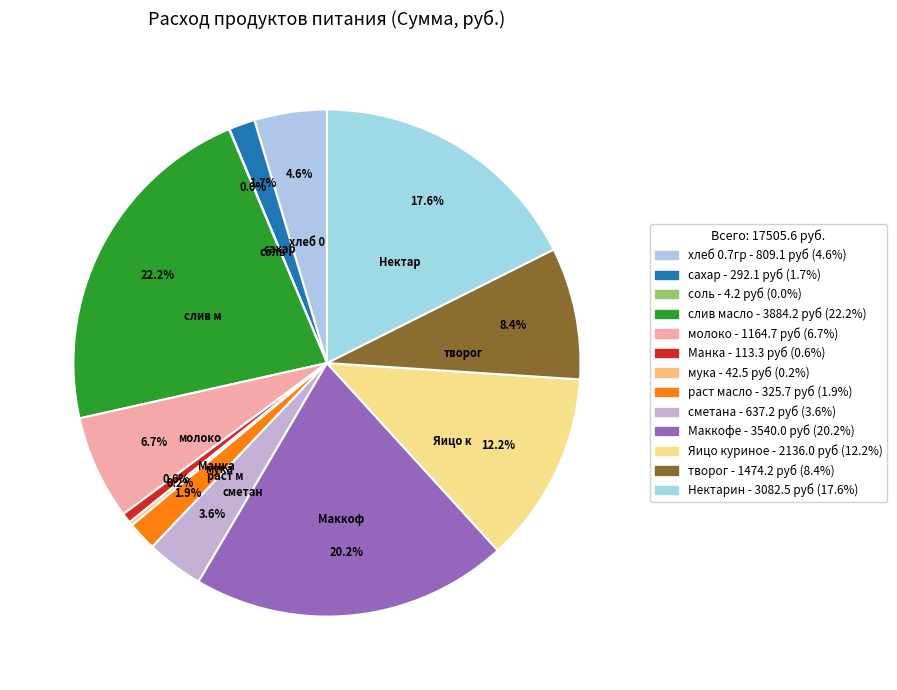

Rank the categories by value from lowest to highest.

соль, мука, Манка, сахар, раст масло, сметана, хлеб 0.7гр, молоко, творог, Яицо куриное, Нектарин, Маккофе, слив масло